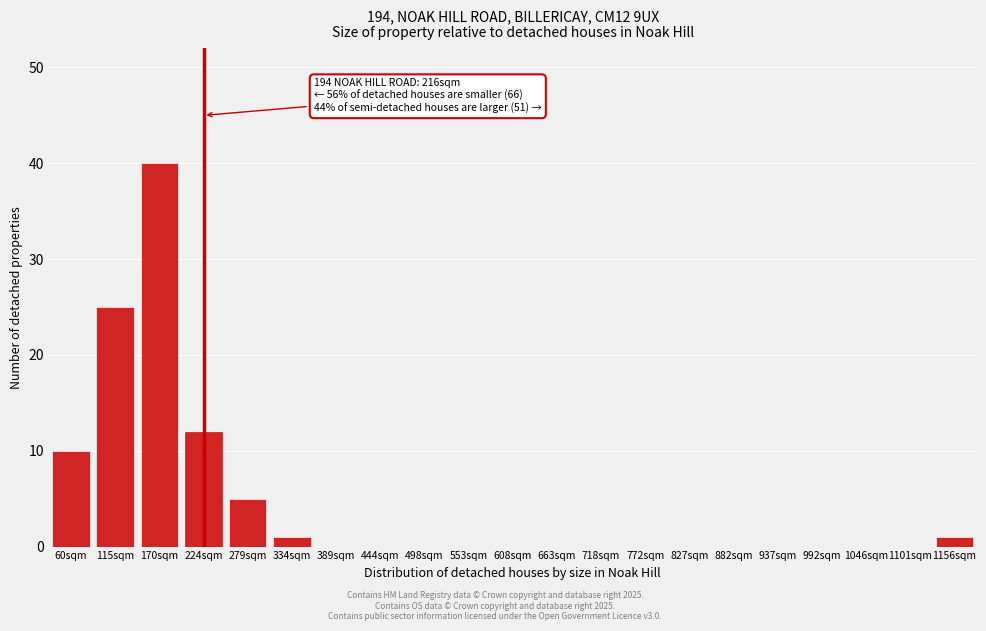

Reading left to right, transcribe all the data shown in this chart.

60sqm=10	115sqm=25	170sqm=40	224sqm=12	279sqm=5	334sqm=1	389sqm=0	444sqm=0	498sqm=0	553sqm=0	608sqm=0	663sqm=0	718sqm=0	772sqm=0	827sqm=0	882sqm=0	937sqm=0	992sqm=0	1046sqm=0	1101sqm=0	1156sqm=1